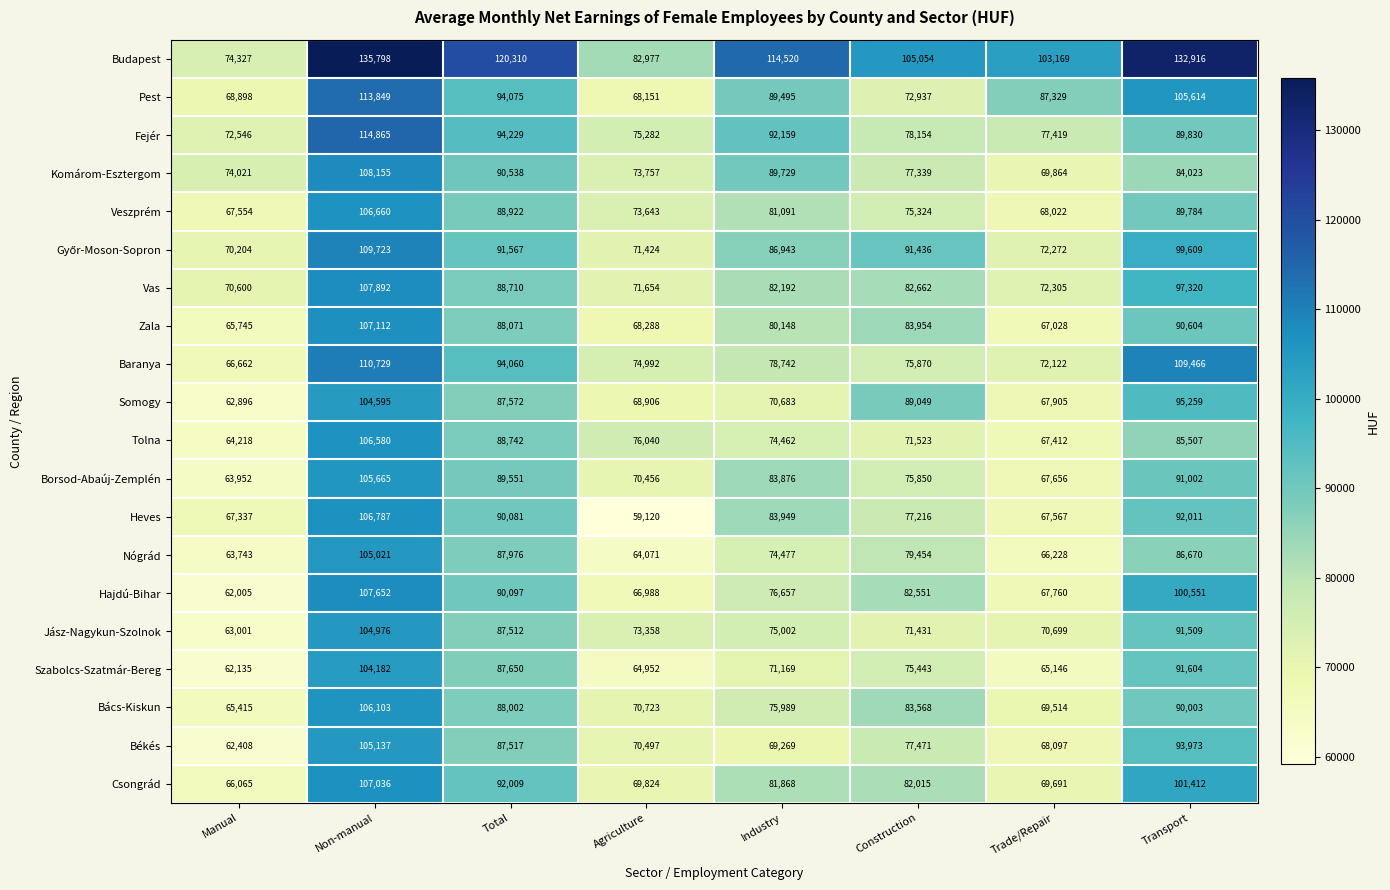

Is it true that Baranya equals 75870 at Construction?

True